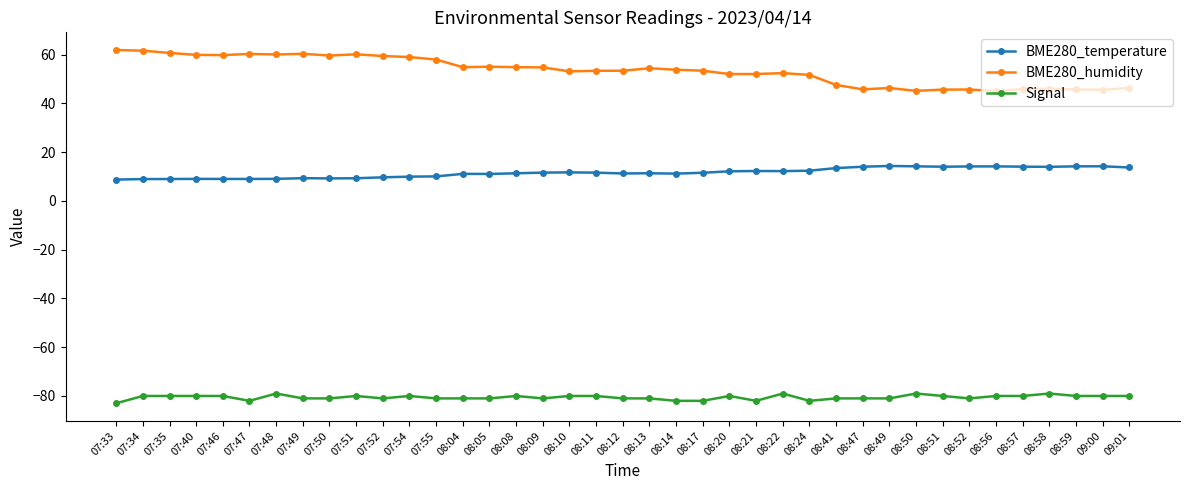

List the series in order of their peak value, lowest first.

Signal, BME280_temperature, BME280_humidity